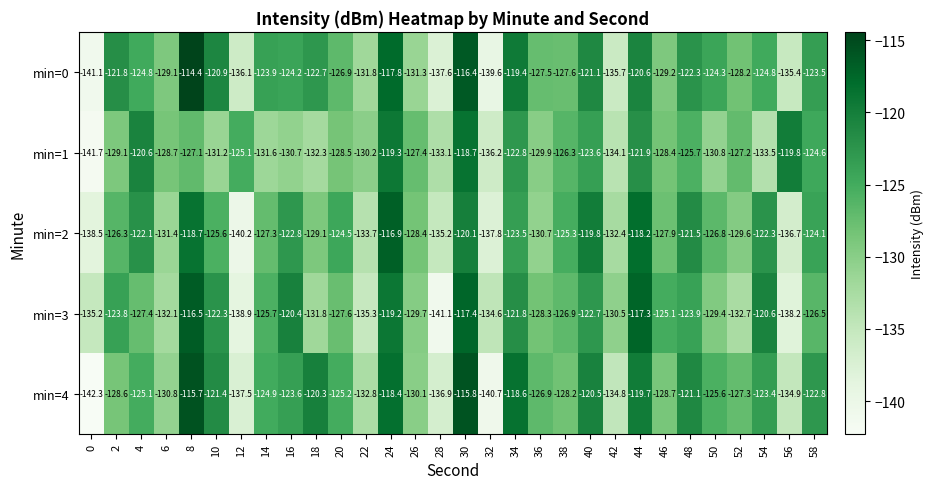

What is the difference between the min=2 values at 10 and 4?

3.5